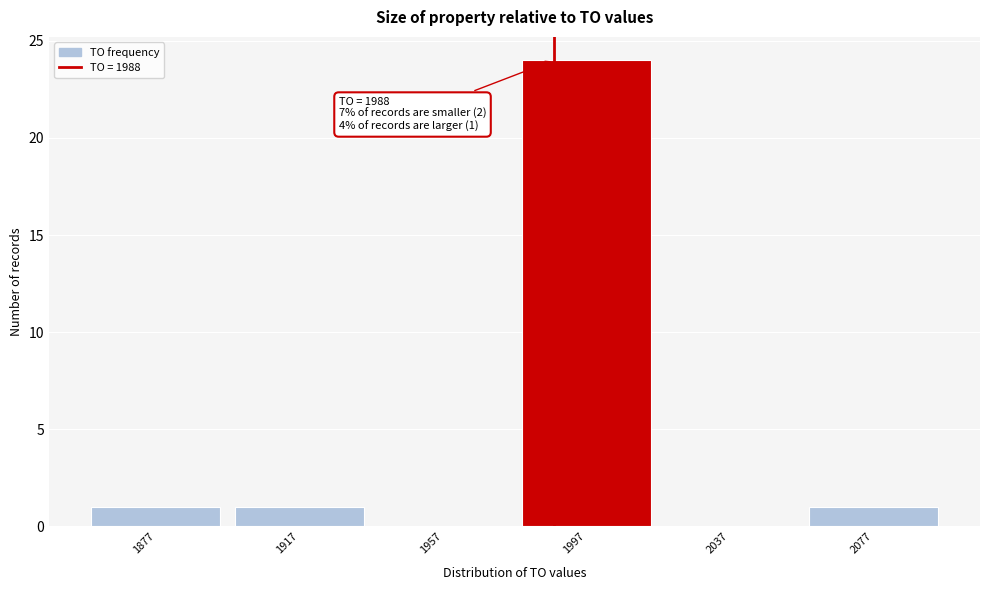

Over which range of the x-axis is the bar tallest?

1977 to 2017